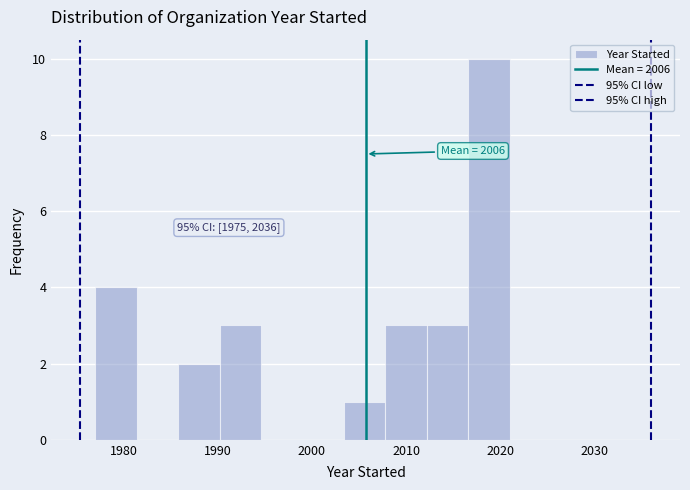

Which range on the x-axis has the tallest bar?

2016.6 to 2021.0